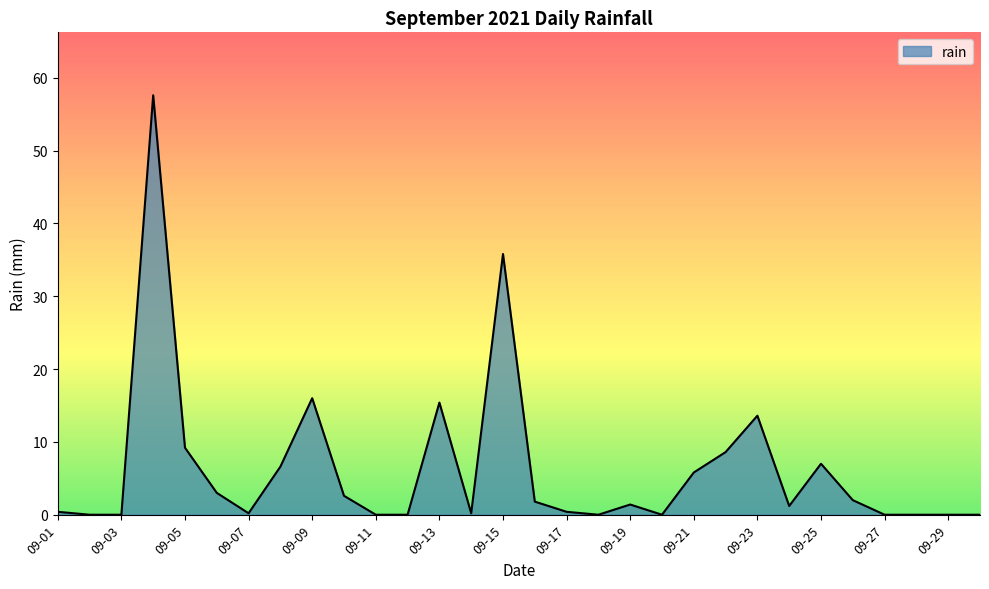

What is the greatest value displayed?

57.6